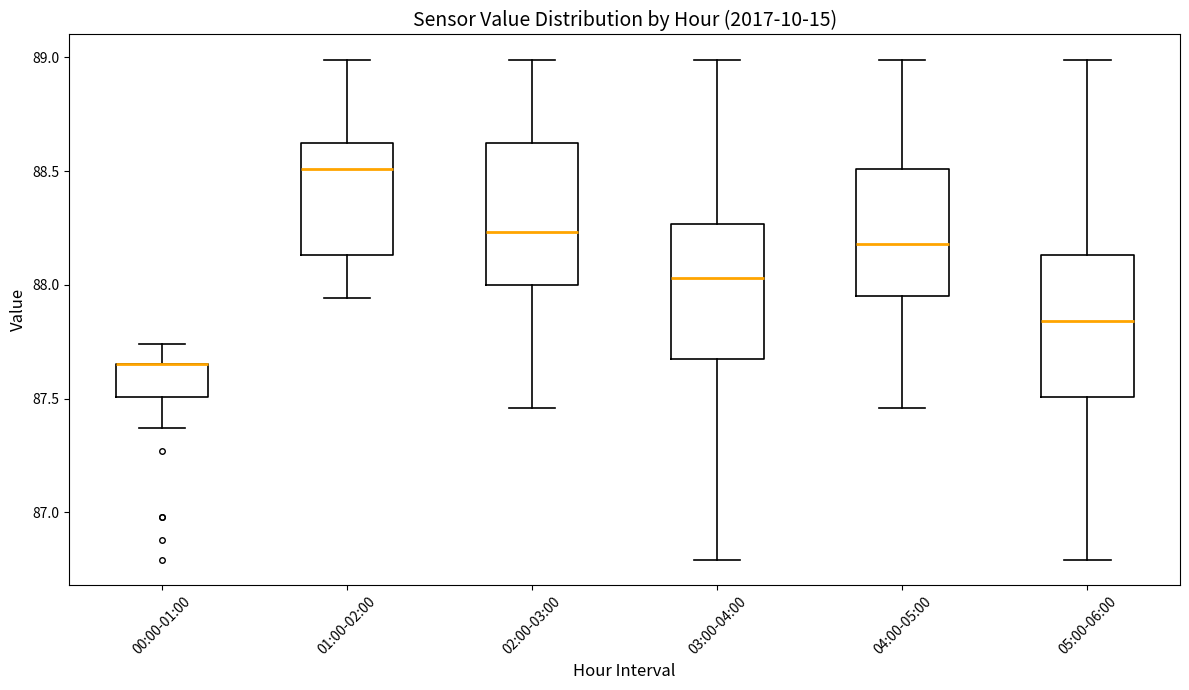

Where does the upper whisker of the box for 05:00-06:00 end on the y-axis? The values are not printed on the chart, so give them approximately, as read against the axis.

89.00